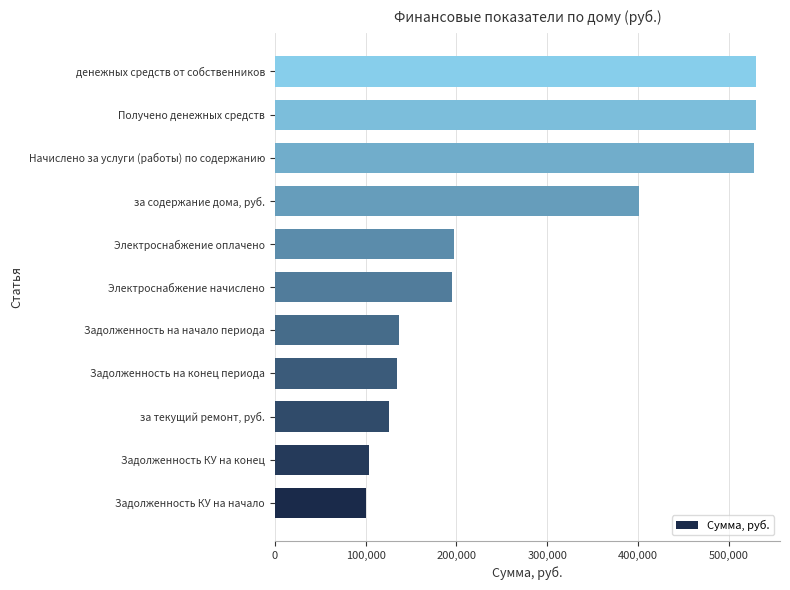

The value at Получено денежных средств is 693654.0. True or false?

False